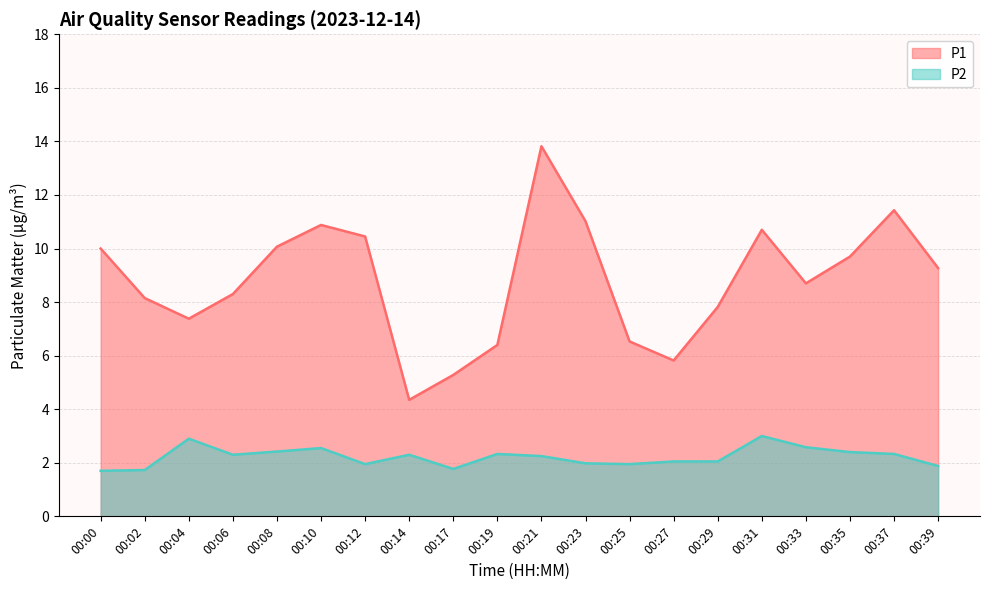

The value of P2 at 00:10 is 2.5. True or false?

True